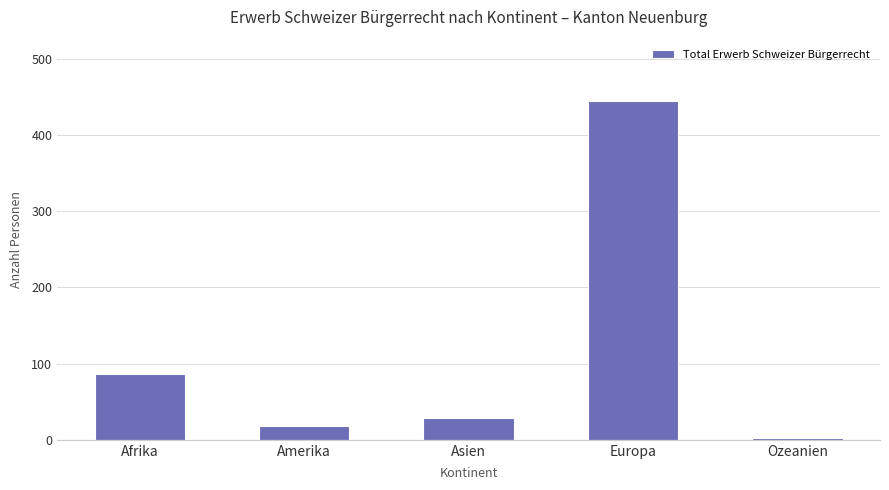

Rank the categories by value from highest to lowest.

Europa, Afrika, Asien, Amerika, Ozeanien